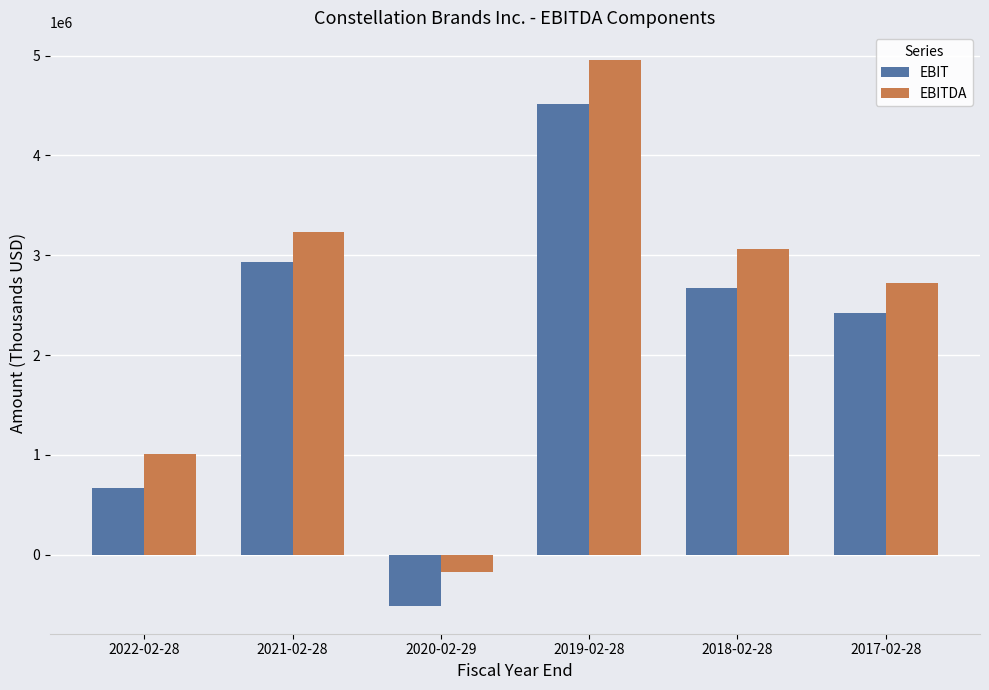

Reading left to right, transcribe all the data shown in this chart.

EBIT: 2022-02-28=666800	2021-02-28=2928600	2020-02-29=-516500	2019-02-28=4512100	2018-02-28=2674700	2017-02-28=2426700
EBITDA: 2022-02-28=1009200	2021-02-28=3233700	2020-02-29=-173300	2019-02-28=4959200	2018-02-28=3061200	2017-02-28=2720600